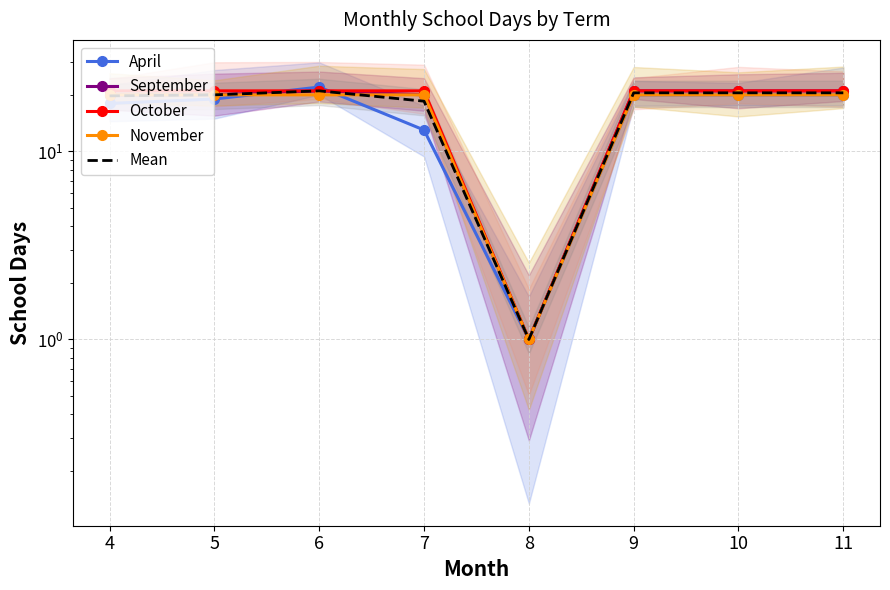

Which has a higher value, 5 or 11?

11